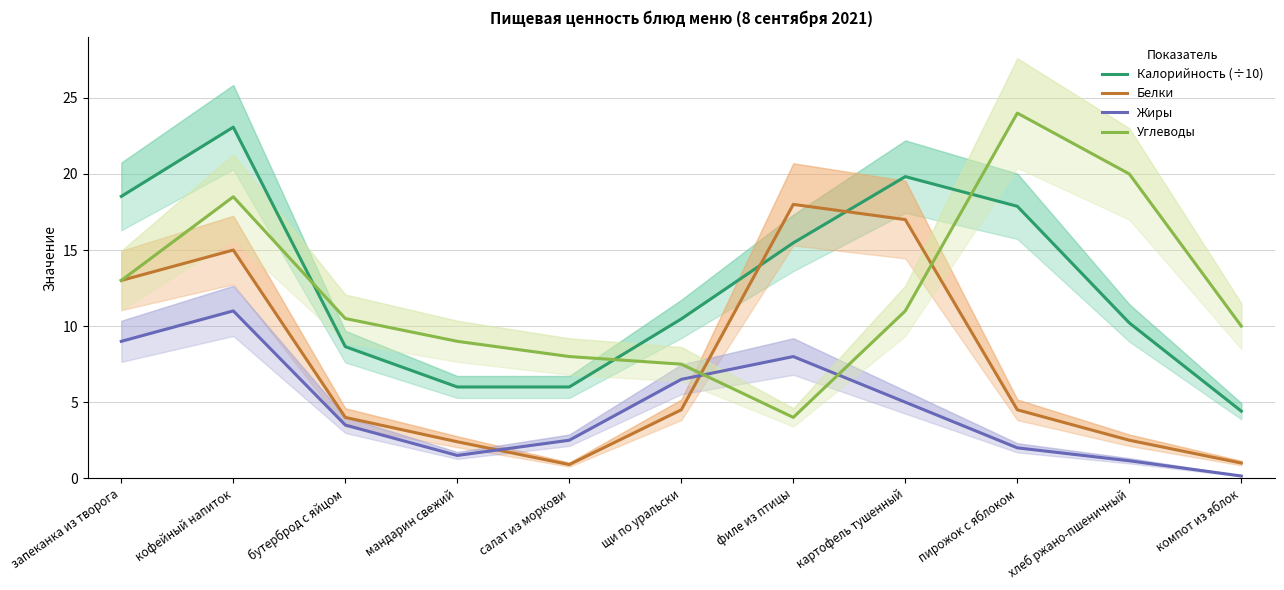

Which label corresponds to the largest value in the chart?

пирожок с яблоком